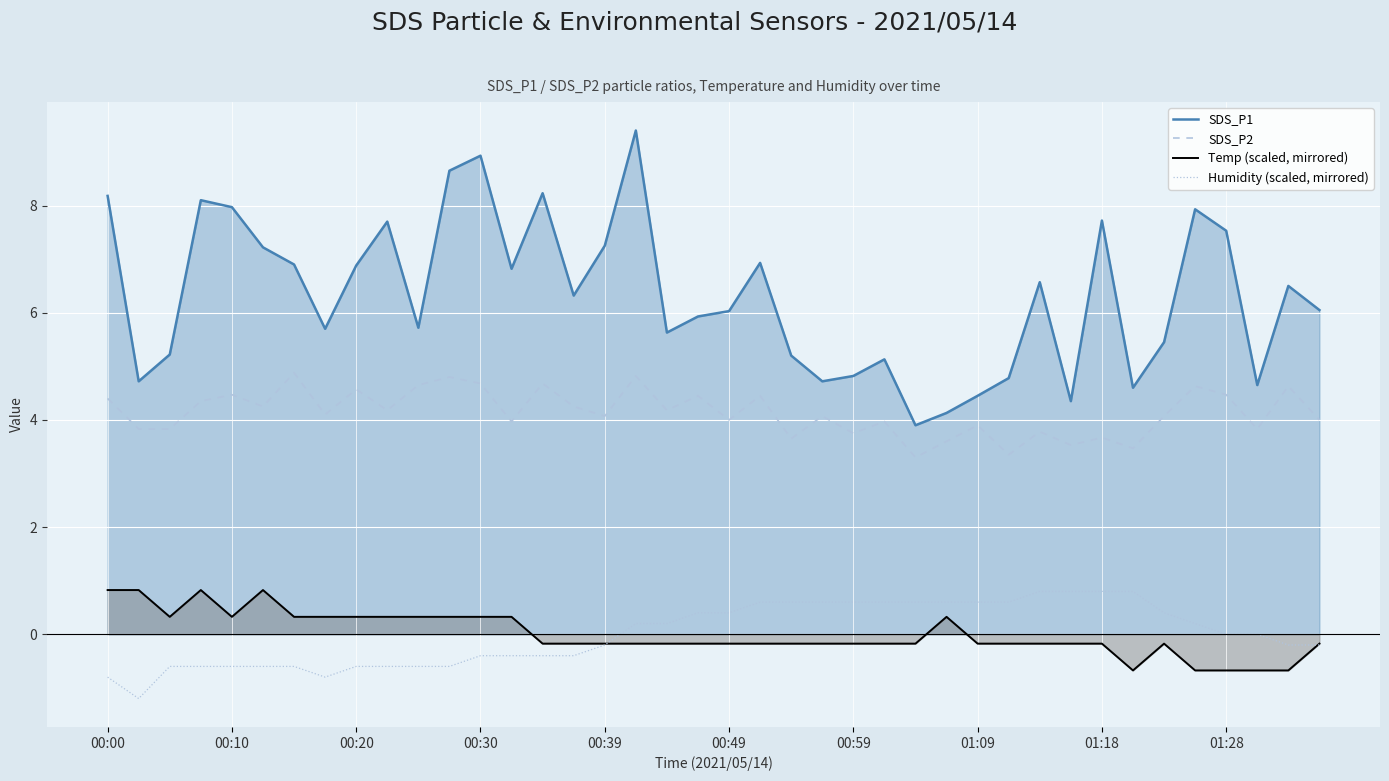

True or false: Humidity (scaled, mirrored) and SDS_P1 intersect in this chart.

False